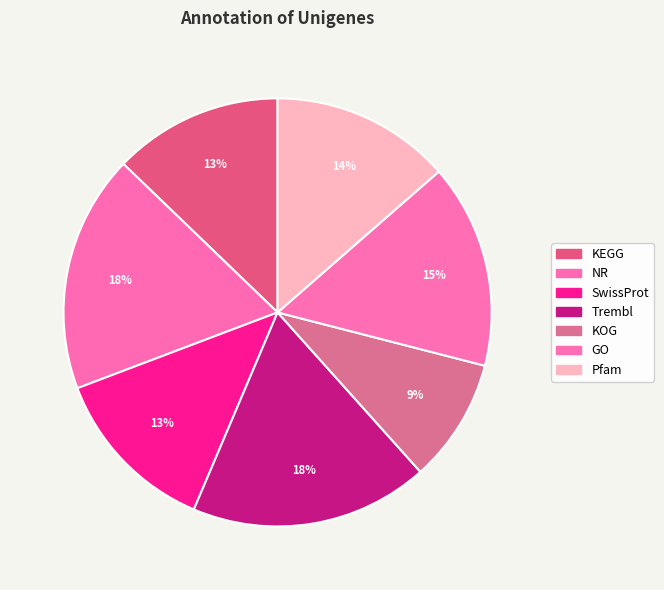

How much of the chart is everything except SwissProt?

87.2%